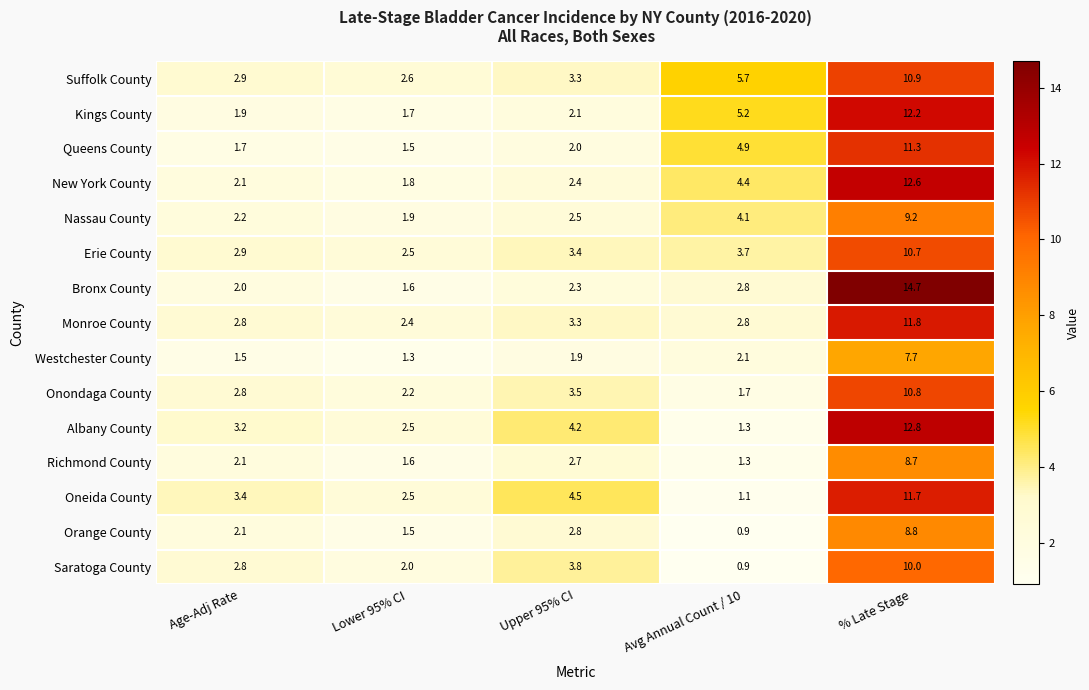

Which series has the largest total across all categories?

Suffolk County